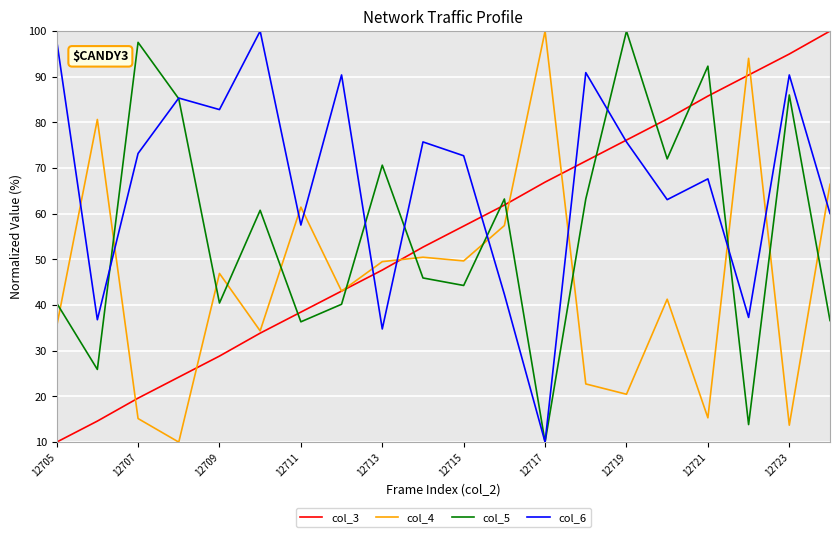

What is the maximum value shown in the chart?

100.0